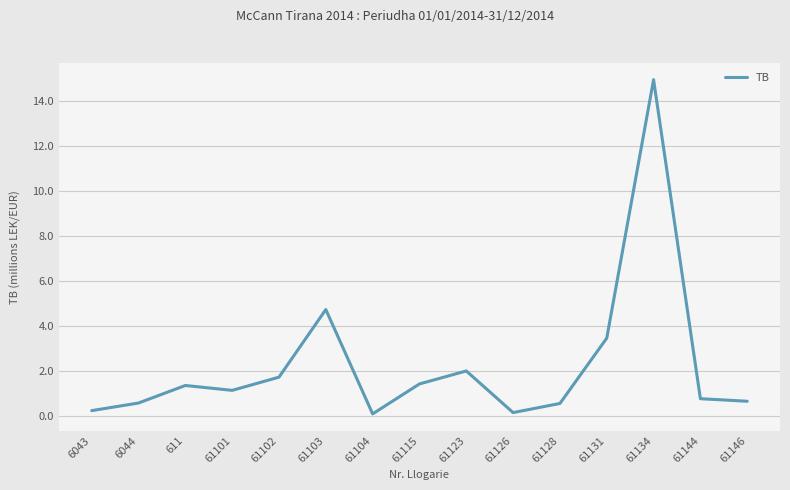

The value at 61144 is 0.8. True or false?

True